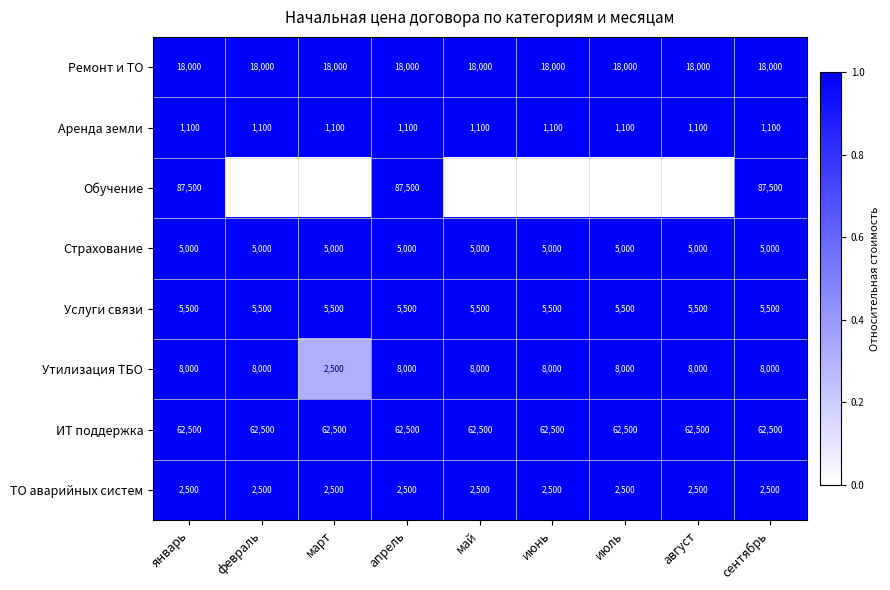

What is the average value of the Утилизация ТБО series?

7389